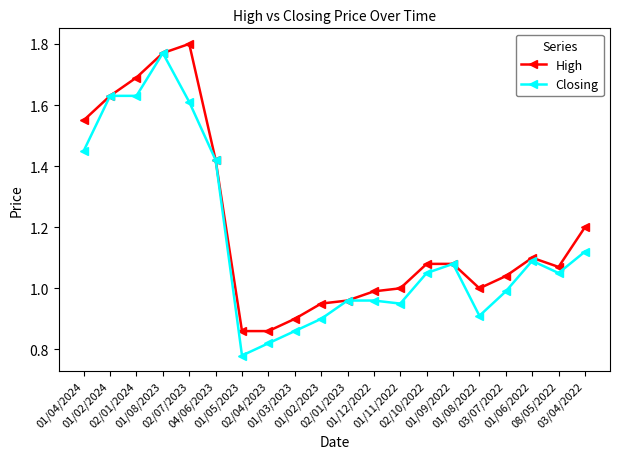

The value of High at 02/07/2023 is 1.8. True or false?

True